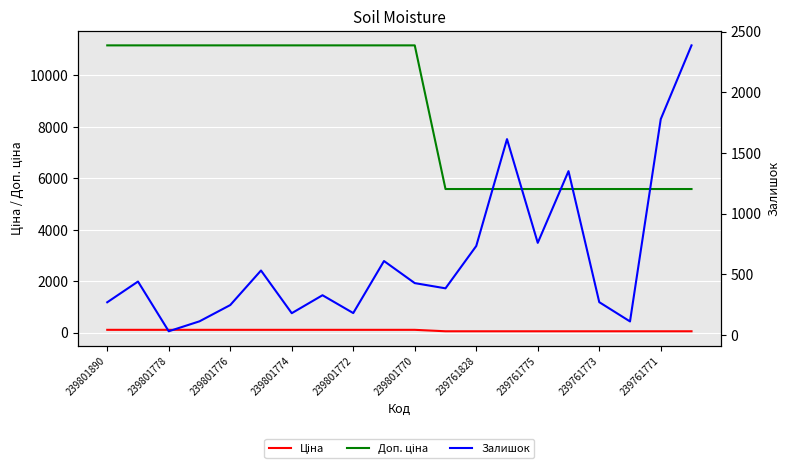

Reading left to right, what are all the values shown in this chart?

Ціна: 111.7	111.7	111.7	111.7	111.7	111.7	111.7	111.7	111.7	111.7	111.7	55.9	55.9	55.9	55.9	55.9	55.9	55.9	55.9	55.9
Доп. ціна: 11169.0	11169.0	11169.0	11169.0	11169.0	11169.0	11169.0	11169.0	11169.0	11169.0	11169.0	5585.0	5585.0	5585.0	5585.0	5585.0	5585.0	5585.0	5585.0	5585.0
Залишок: 269.0	440.0	30.0	112.0	246.0	531.0	179.0	327.0	180.0	609.0	427.0	384.0	733.0	1614.0	759.0	1350.0	270.0	111.0	1779.0	2387.0